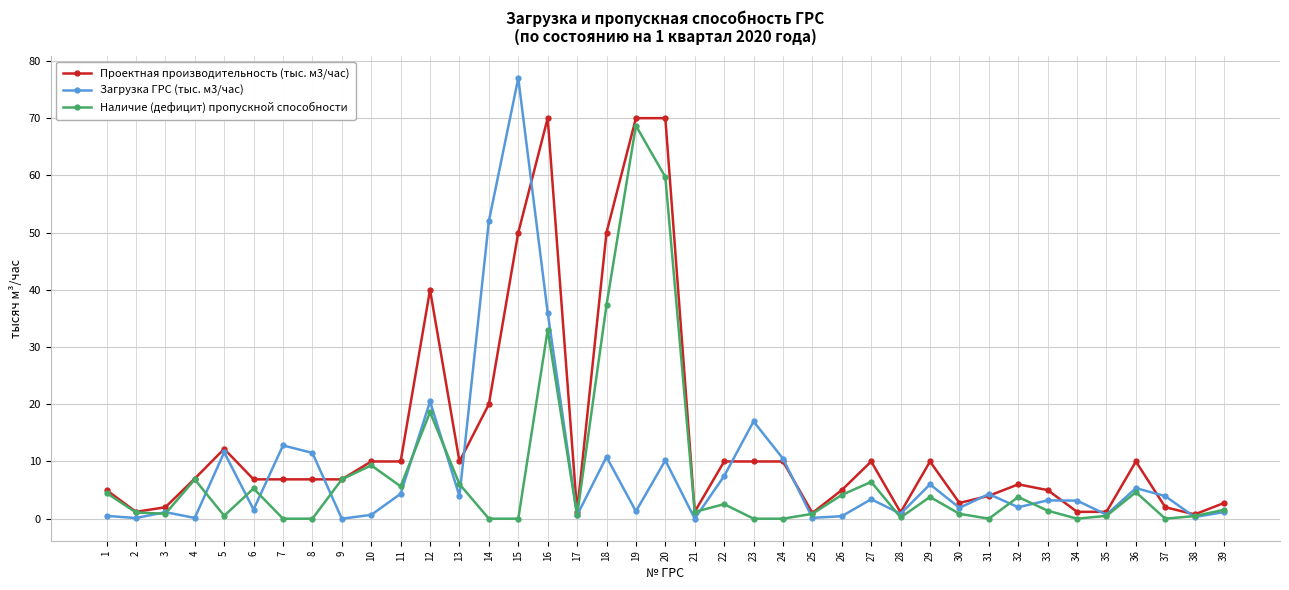

What is the difference between the highest and lowest values at 12?

21.4